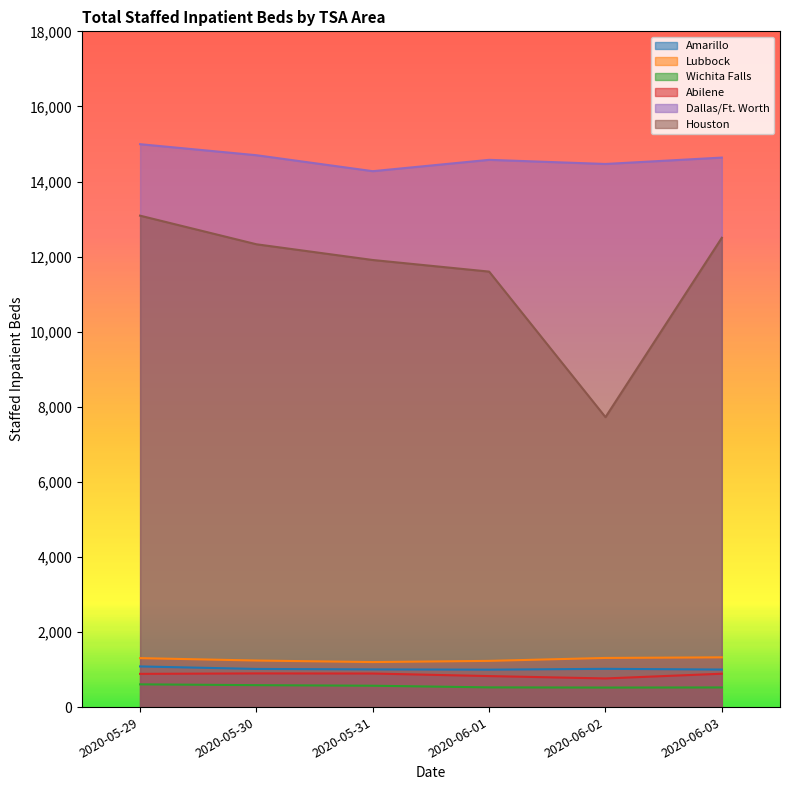

What value does the Abilene series have at 2020-05-30, to the nearest 5?

895